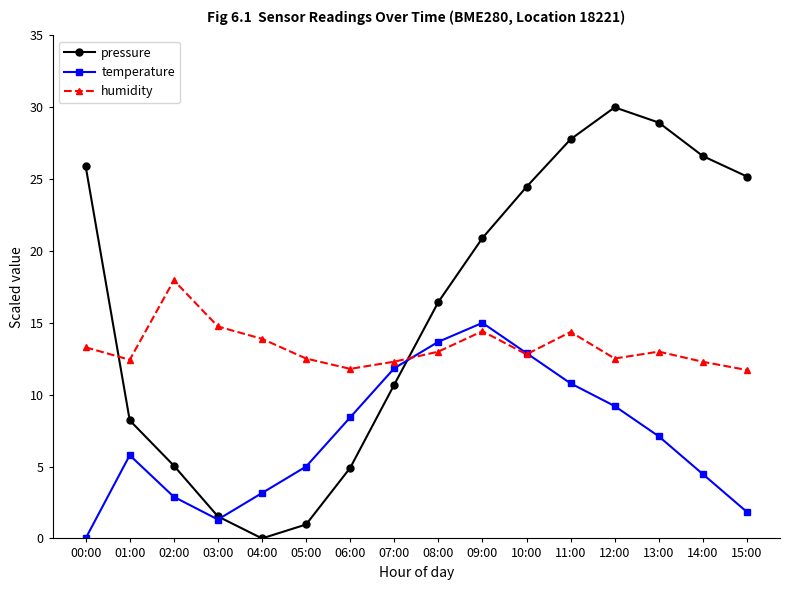

Rank the series by their maximum value, from highest to lowest.

pressure, humidity, temperature